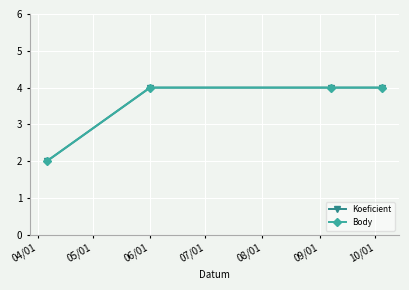

Is this an area chart (filled region under the line)?

No